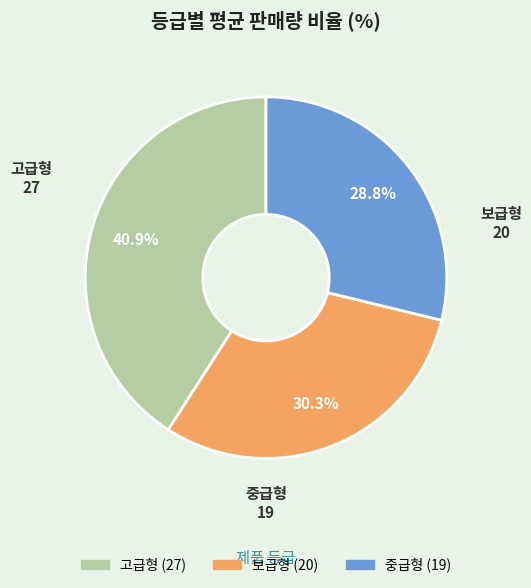

To the nearest percent, what percentage of the pie is 보급형?

30%